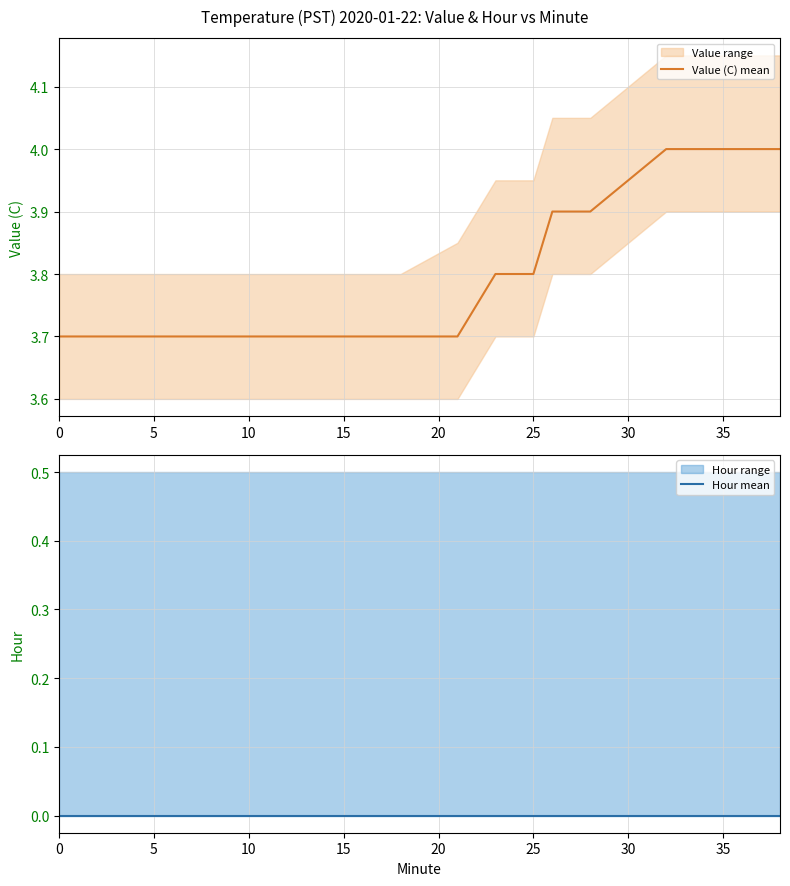

What are all the series names shown in the legend?

Value (C) mean, Hour mean